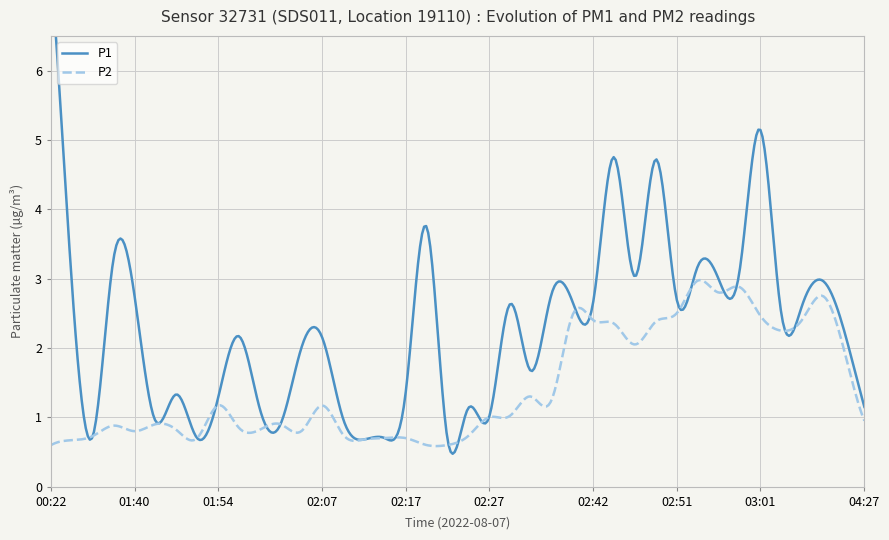

How many data points in P1 are above 2?

23